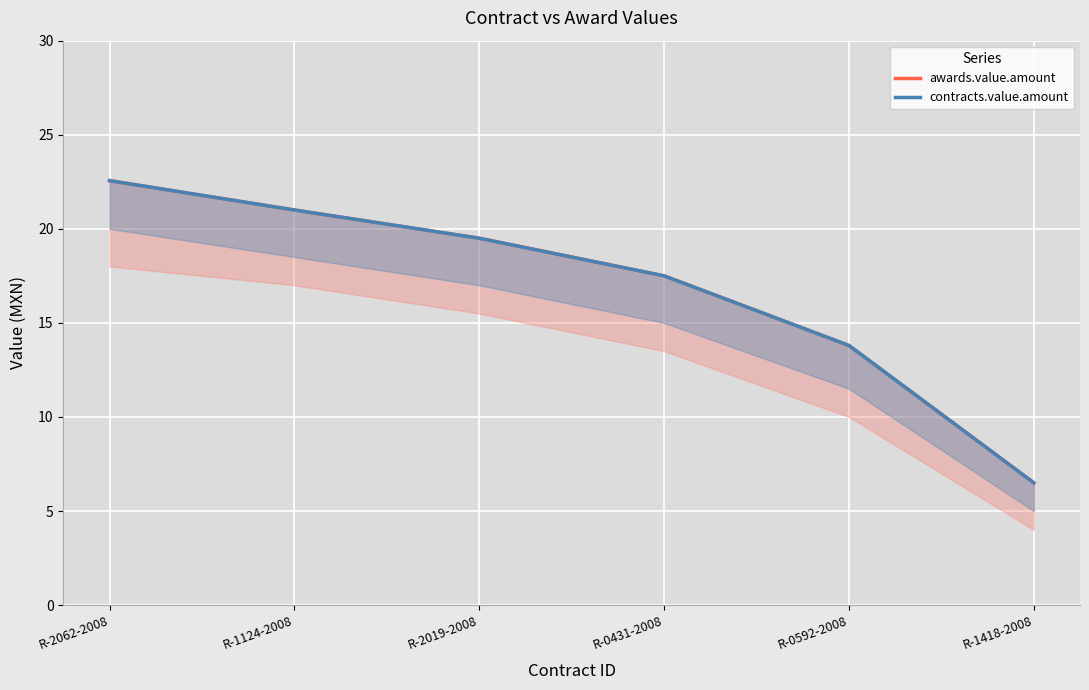

Rank the categories by awards.value.amount value from lowest to highest.

R-1418-2008, R-0592-2008, R-0431-2008, R-2019-2008, R-1124-2008, R-2062-2008